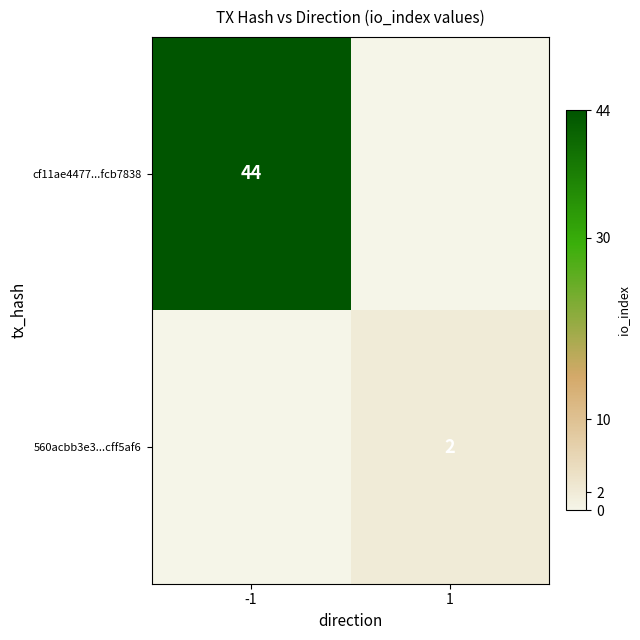

The value of cf11ae4477...fcb7838 at -1 is 44. True or false?

True